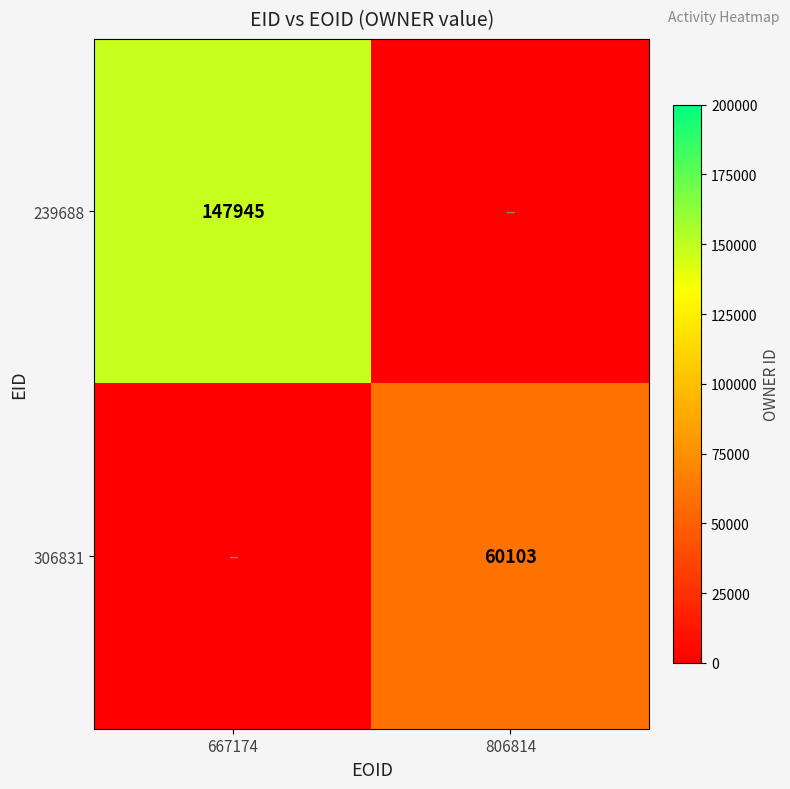

True or false: 239688 has a value of 239994 at 667174.

False